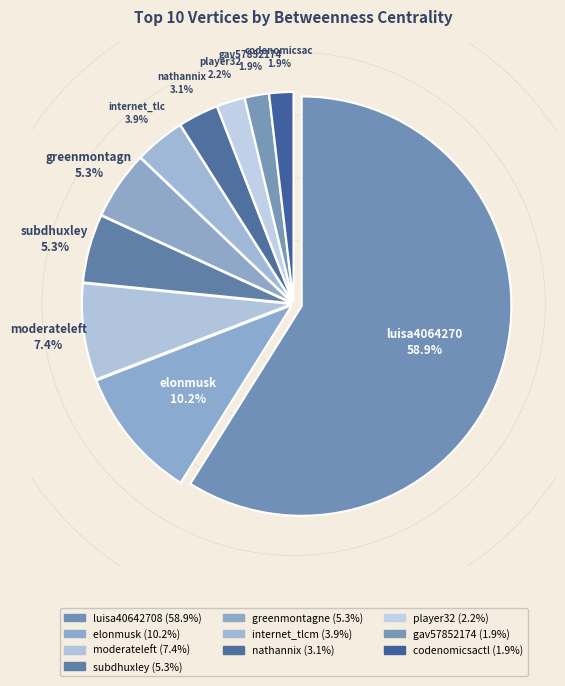

Count the number of slices in the pie.

10